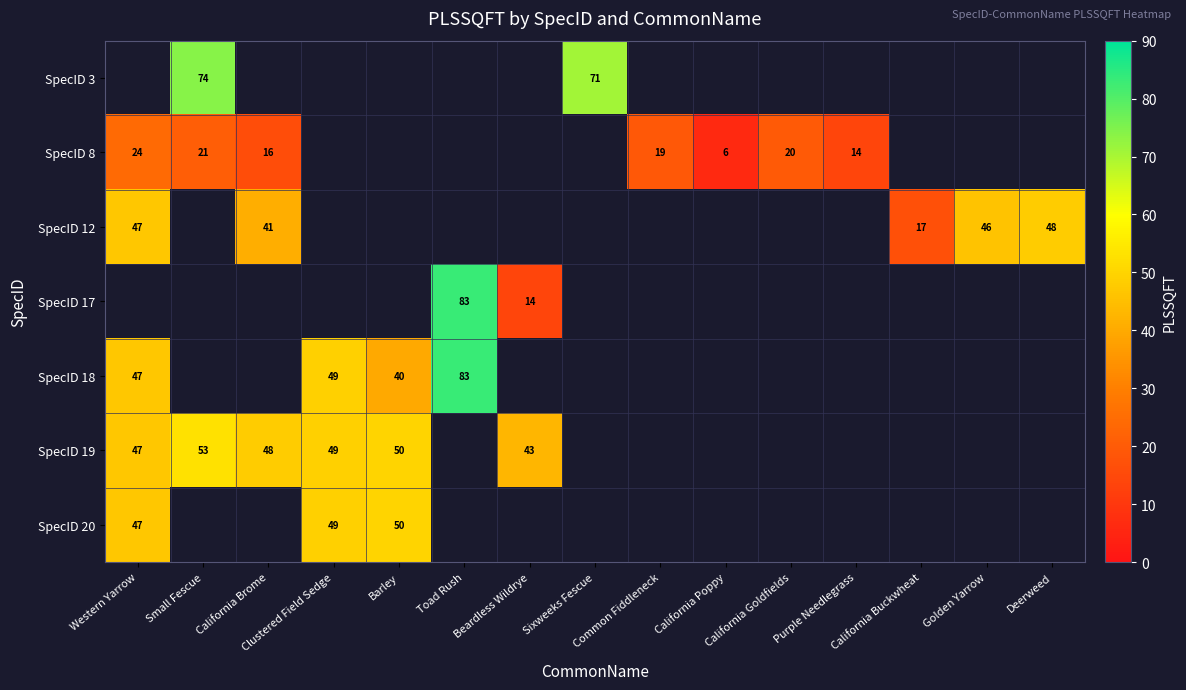

How many data points in row_0 are above 71?

1